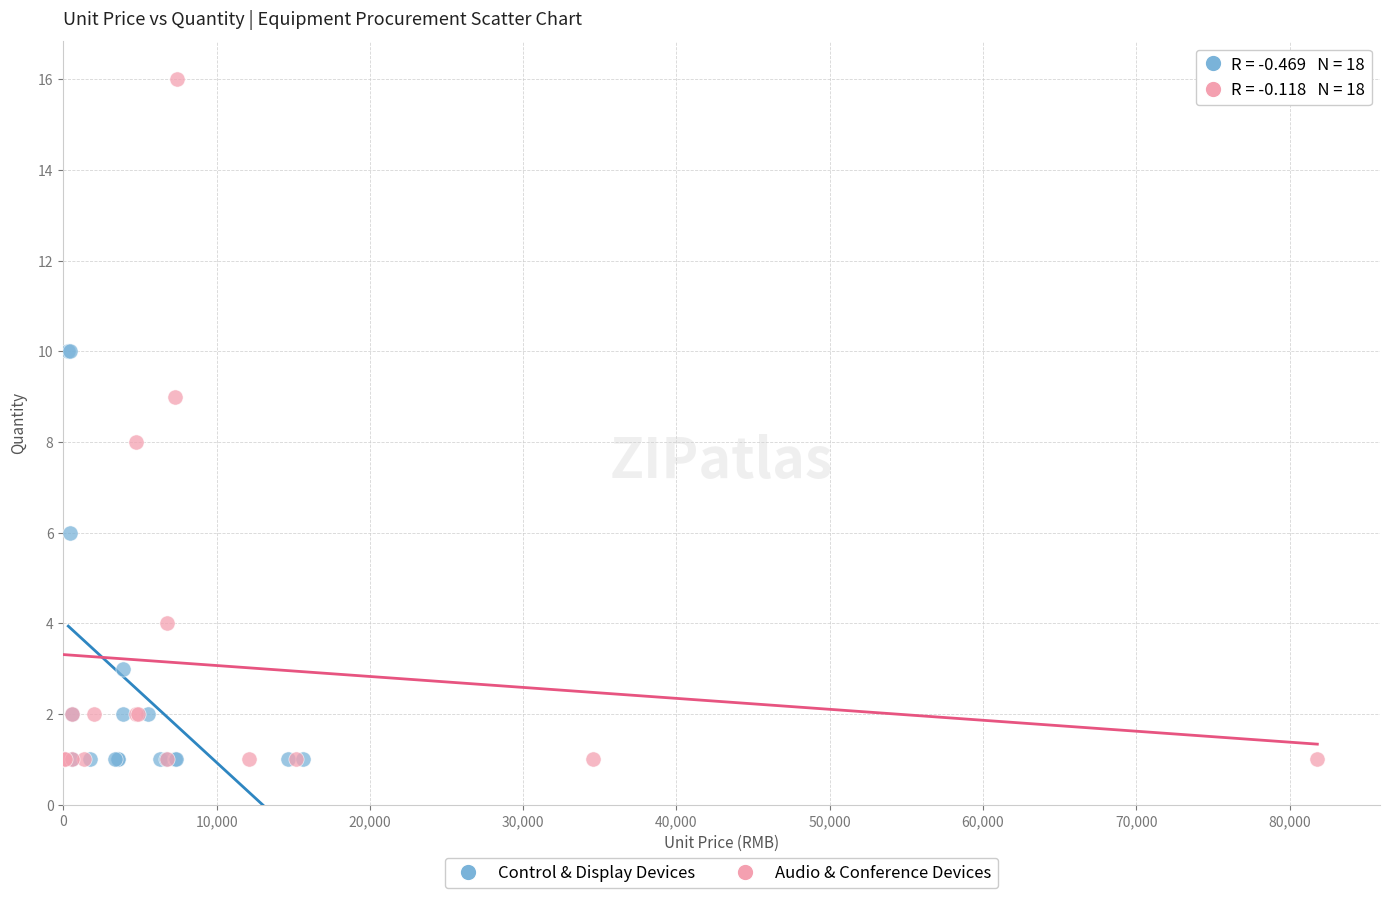

Which series reaches the maximum Y coordinate?

Audio & Conference Devices